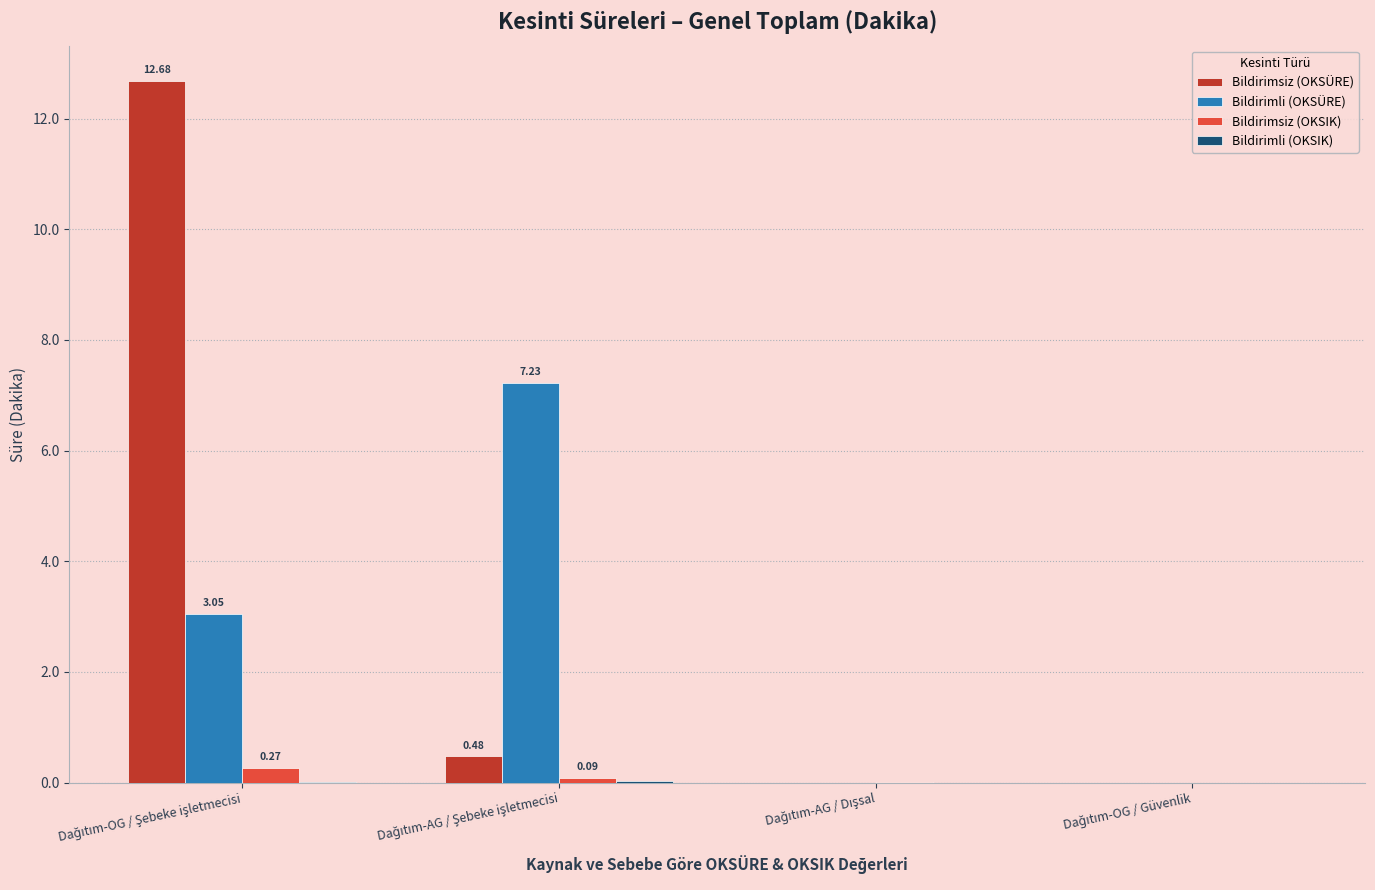

How many categories are shown in the chart?

4